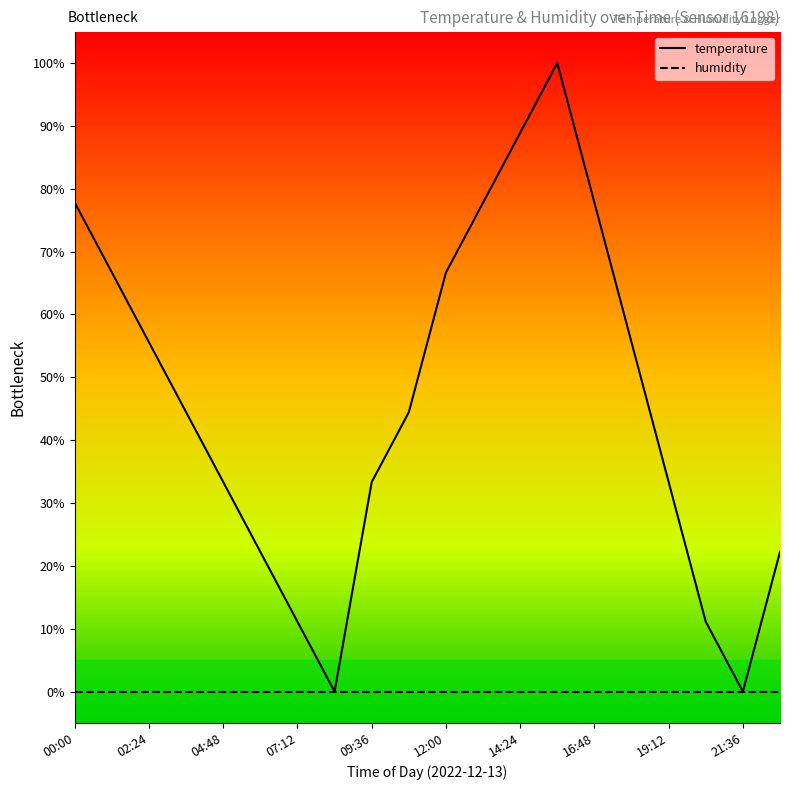

What is the difference between the maximum and minimum values in the temperature series?

100.0